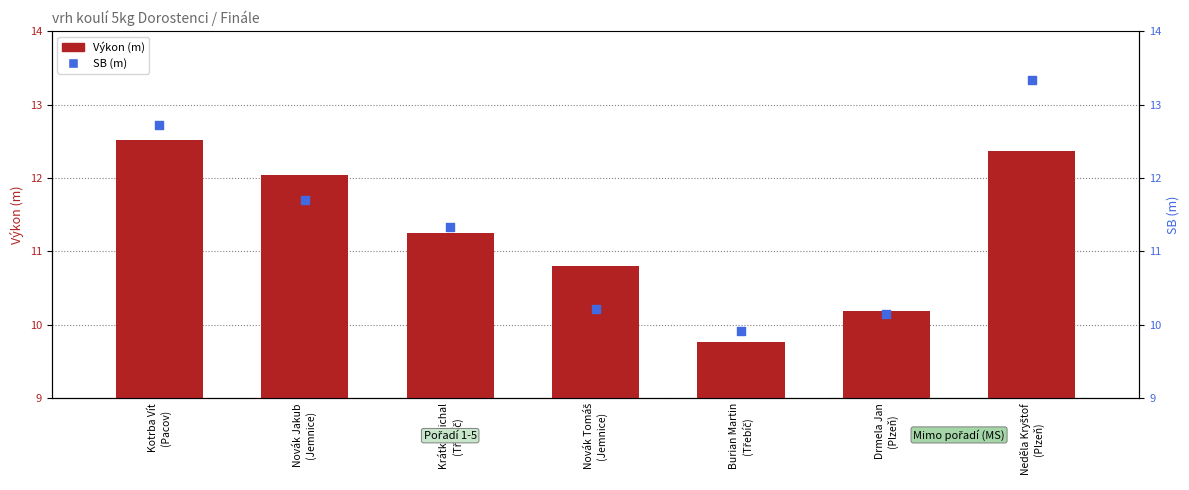

What is the total value across all series at Neděla Kryštof
(Plzeň)?

25.7